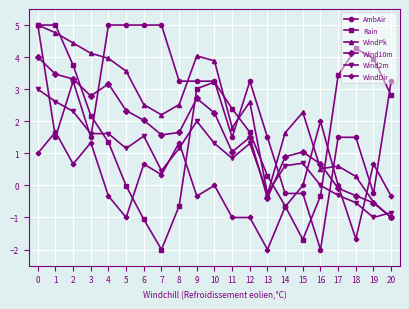

True or false: Wind10m has more than 1 points higher than both neighbors.

True